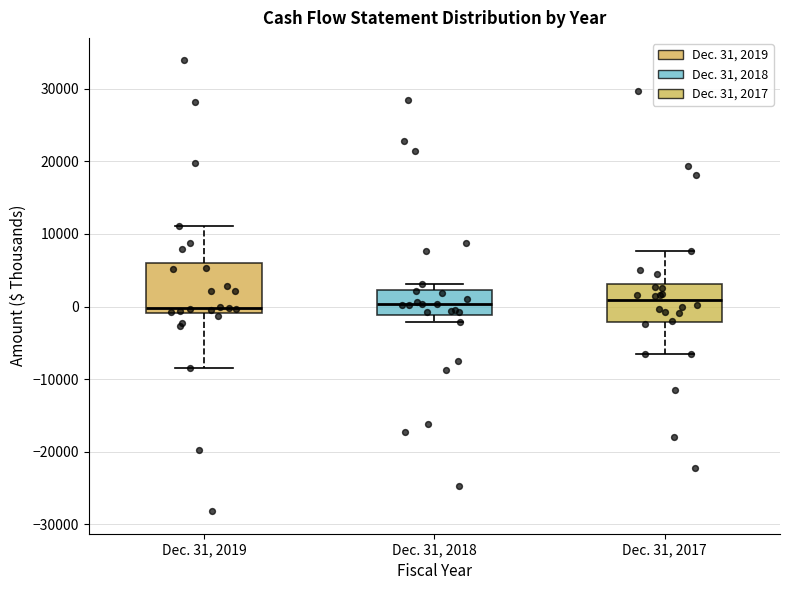

Which box is the tallest, from its lower edge to its upper edge?

Dec. 31, 2019